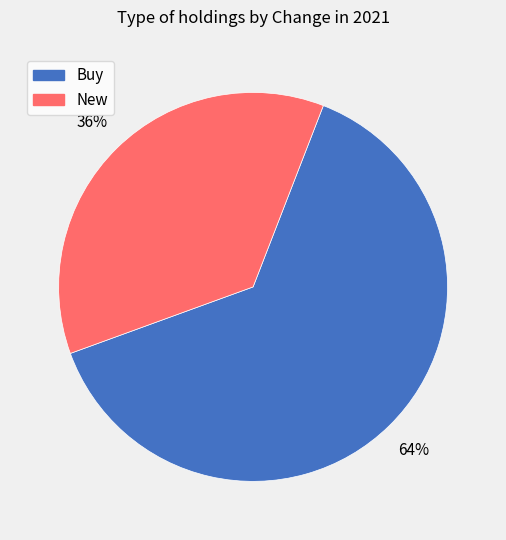

How many segments does this pie chart have?

2